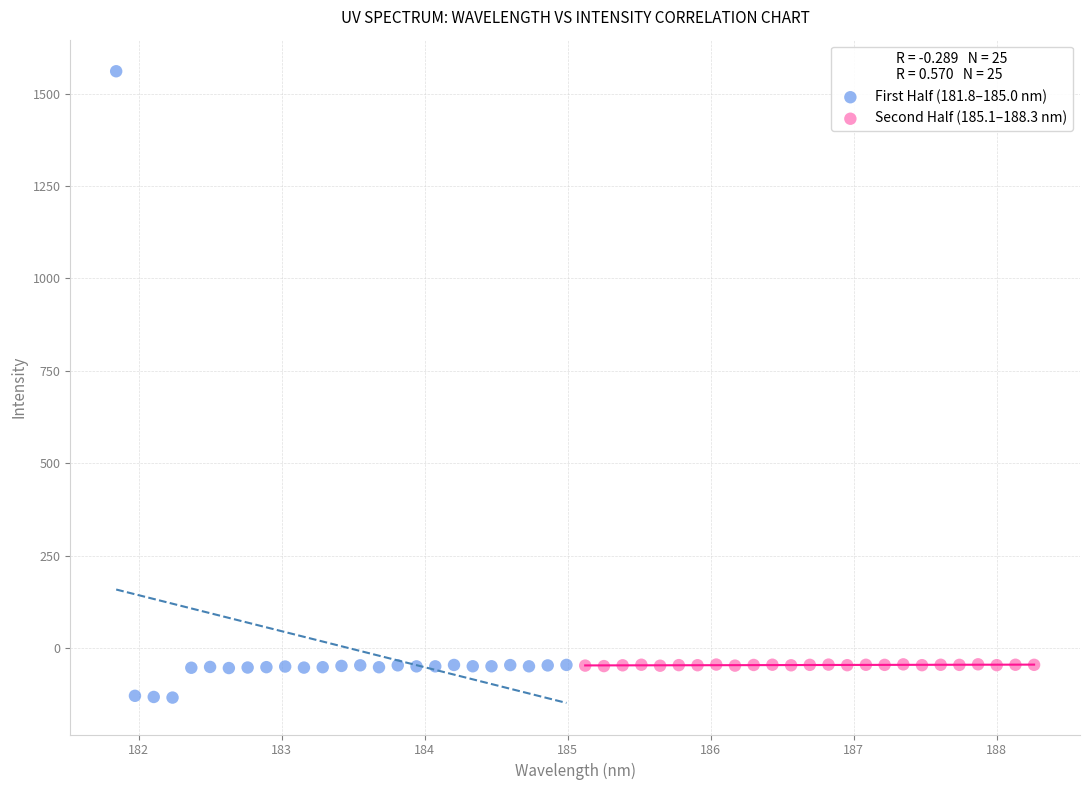

Which series has the widest spread of Y values?

First Half (181.8–185.0 nm)